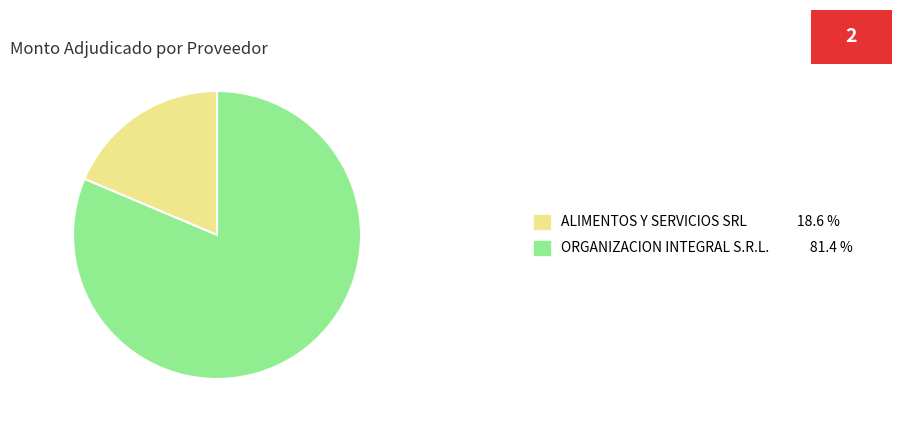

Which slice is the smallest?

ALIMENTOS Y SERVICIOS SRL